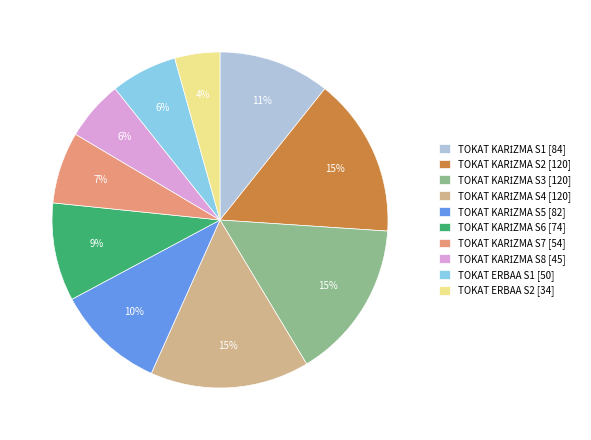

Is it true that TOKAT ERBAA S1 [50] is 12% of the pie?

False